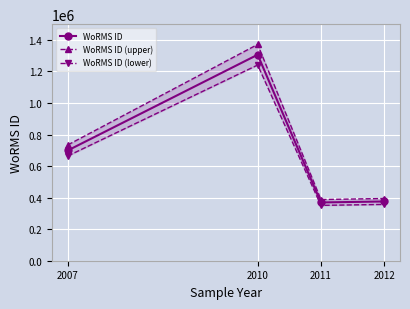

What is the value of the WoRMS ID (upper) point at the 3rd from the left?

387963.5